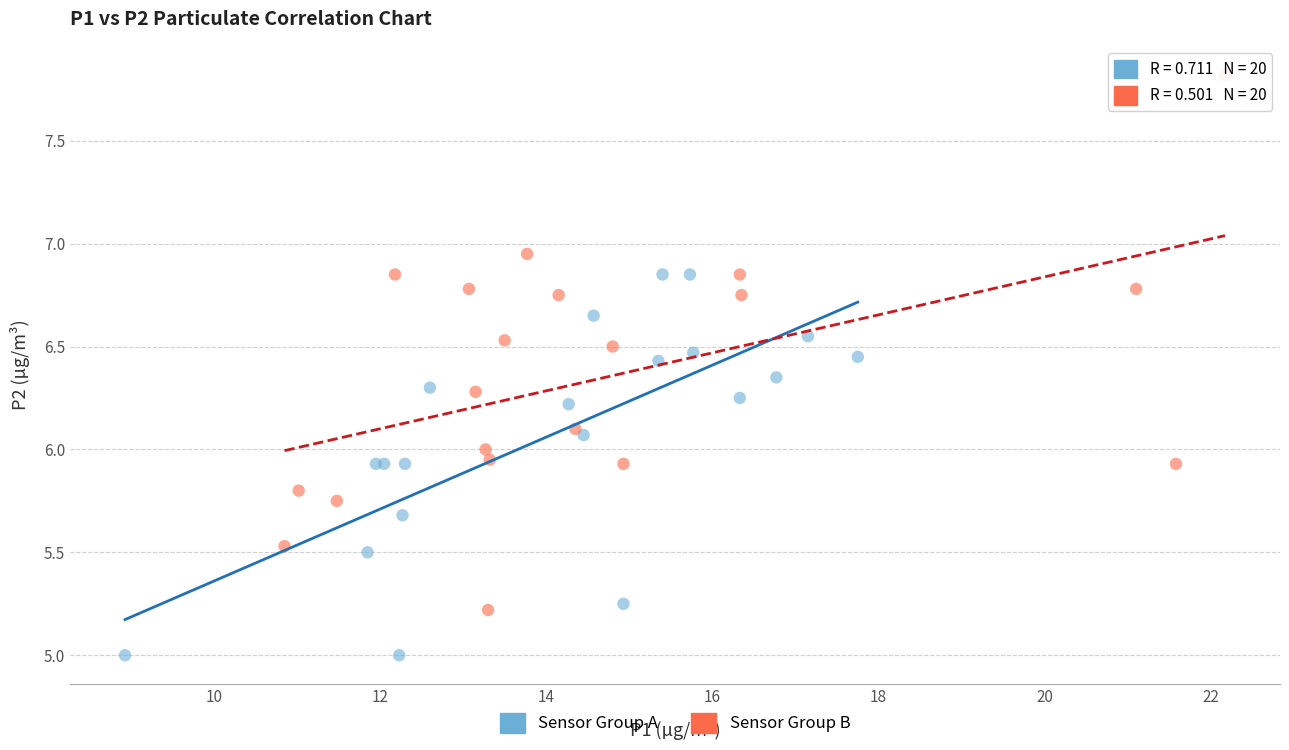

Which series contains the highest Y value?

Sensor Group B